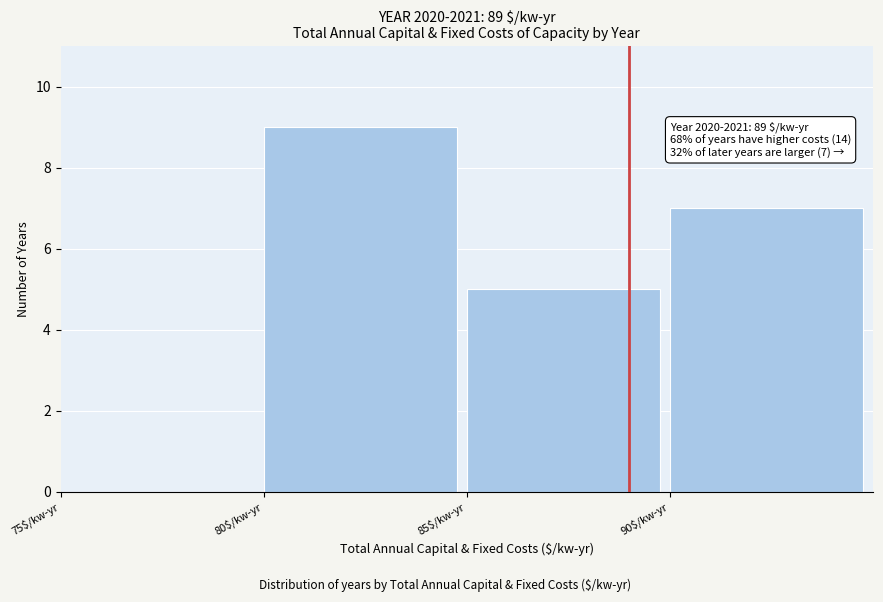

Over which range of the x-axis is the bar tallest?

80 to 85